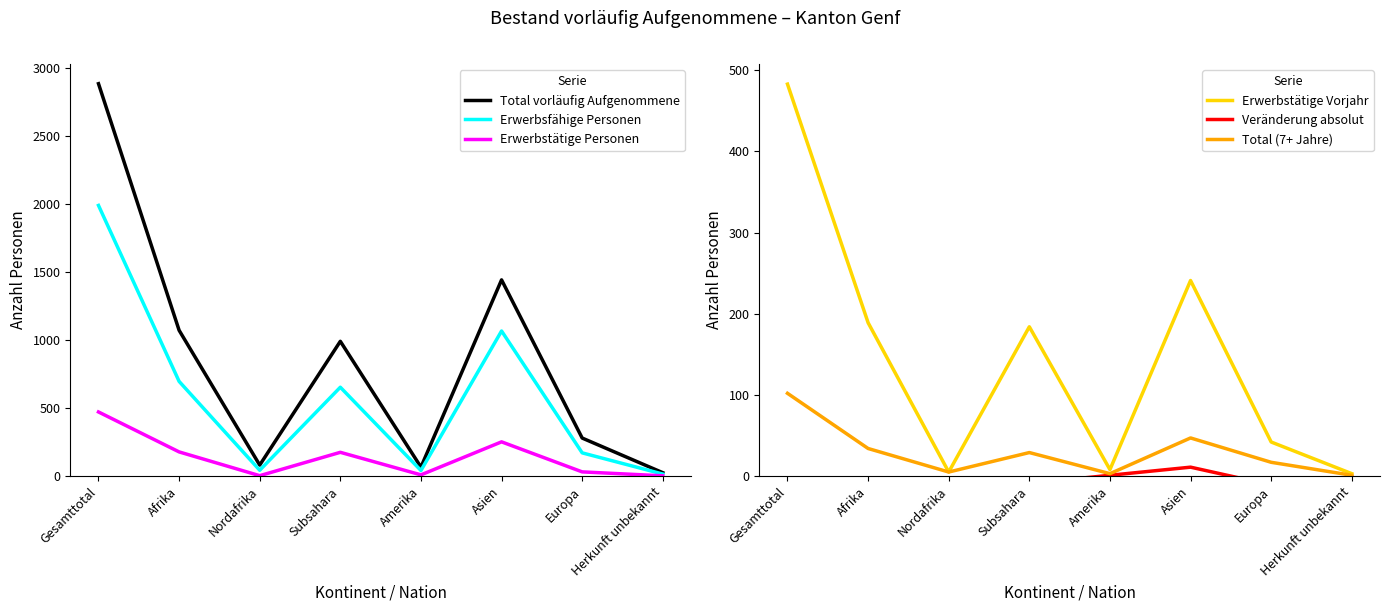

Does the chart have visible grid lines?

No